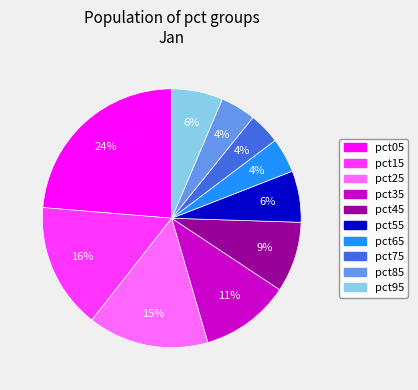

Combined, do pct15 and pct95 account for over 50%?

No